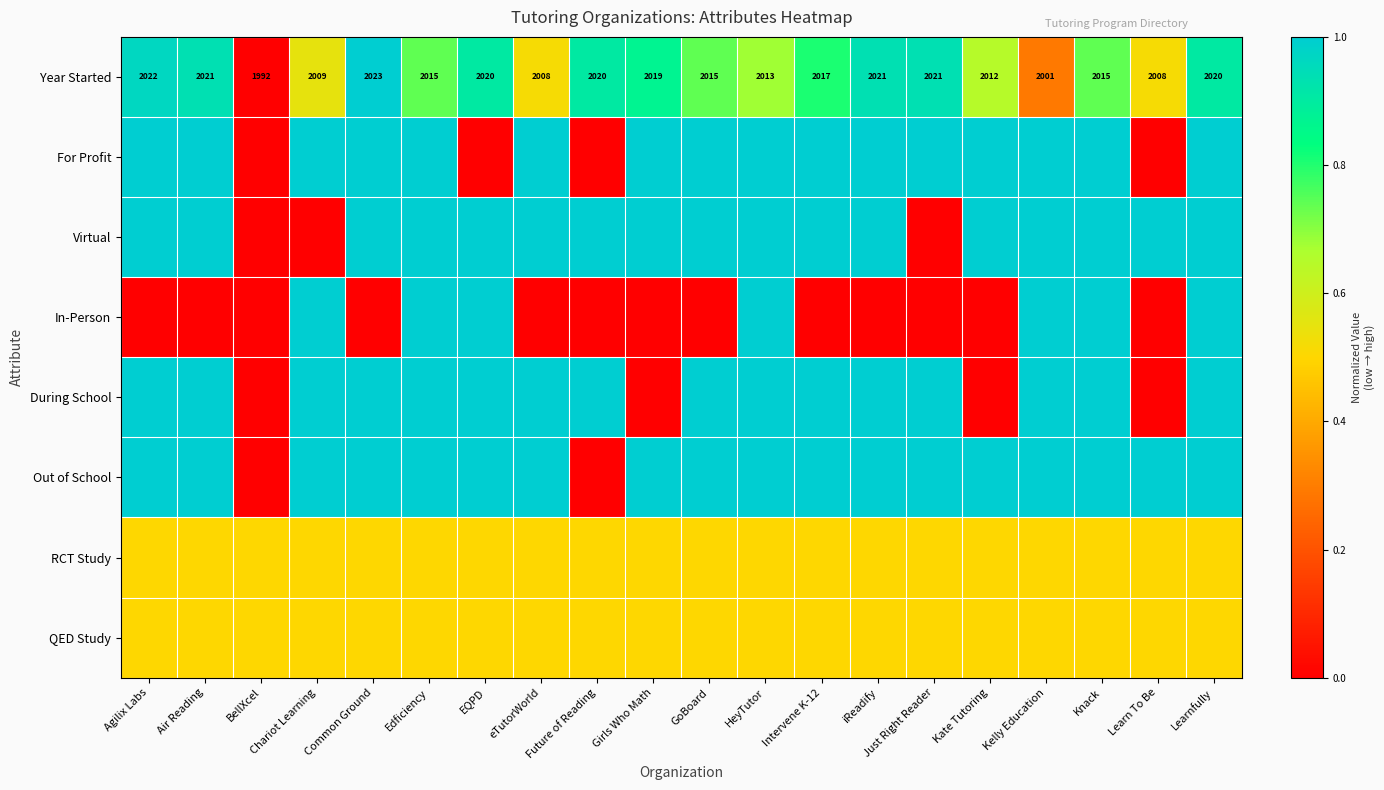

The Year Started series shows 2021.0 at Just Right Reader. True or false?

True